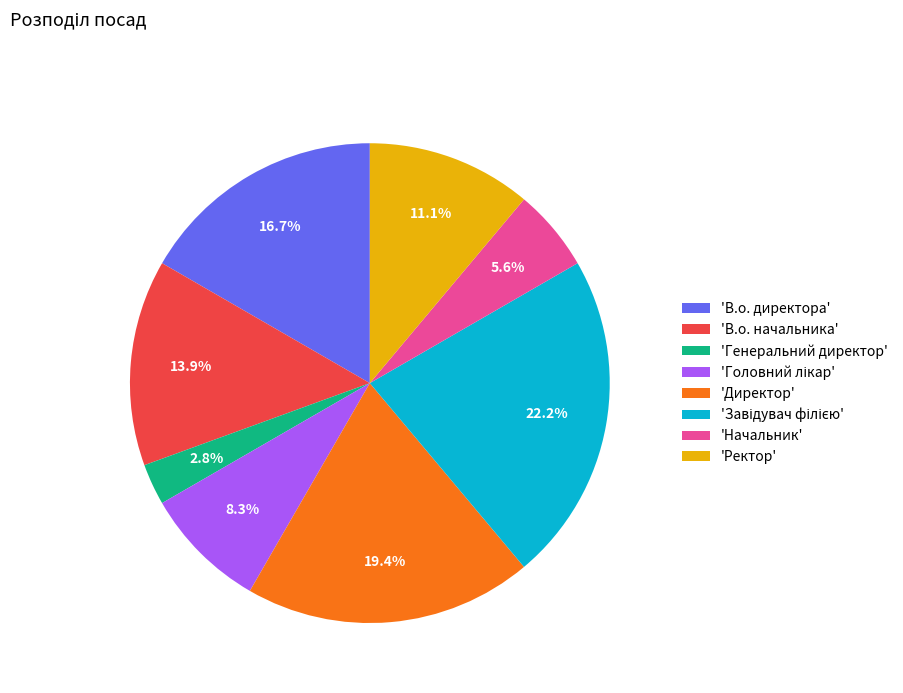

Count the number of slices in the pie.

8